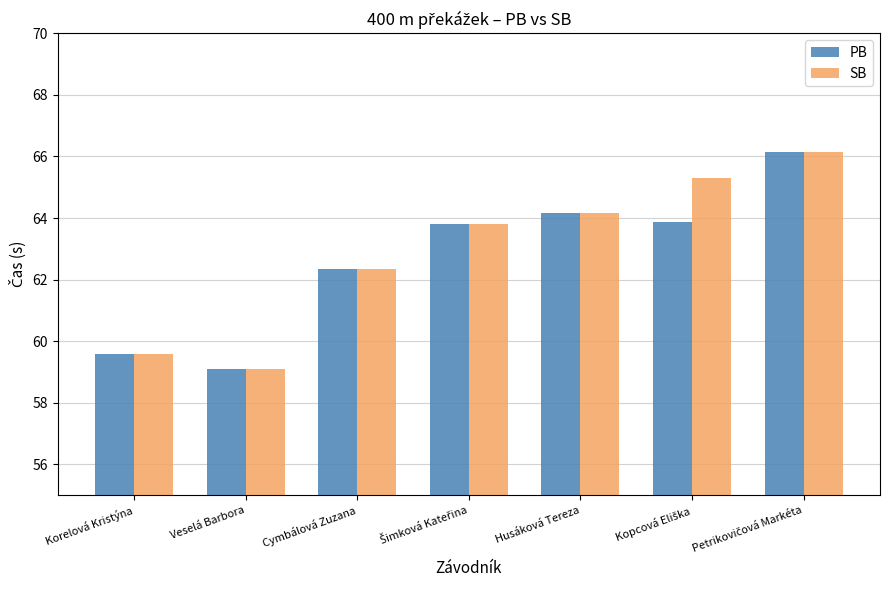

How many values in the SB series are below 63?

3